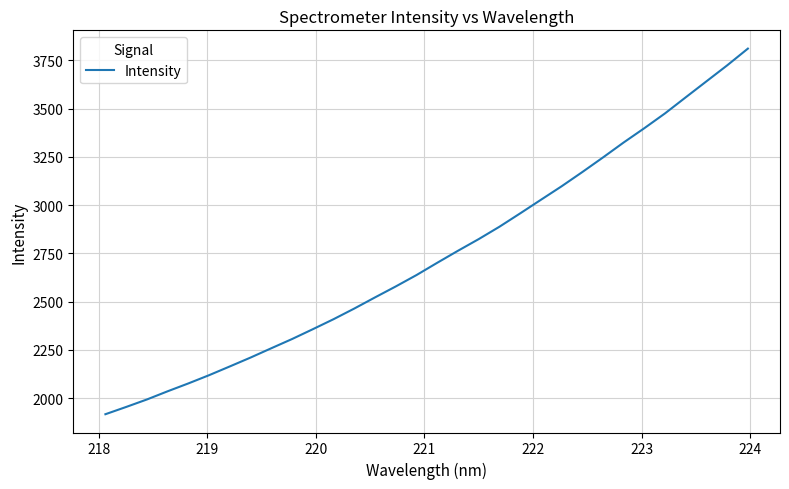

What is the difference between the maximum and minimum values?

1893.9